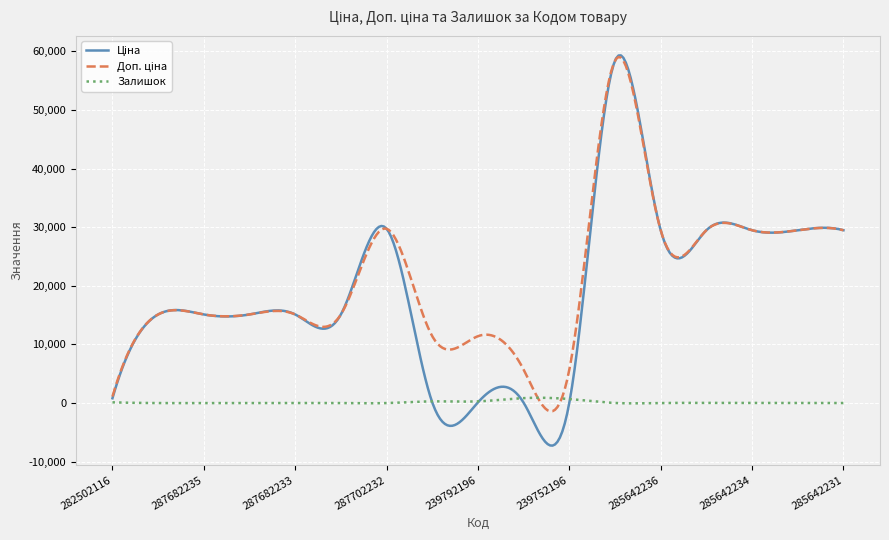

How many distinct data groups are displayed?

3